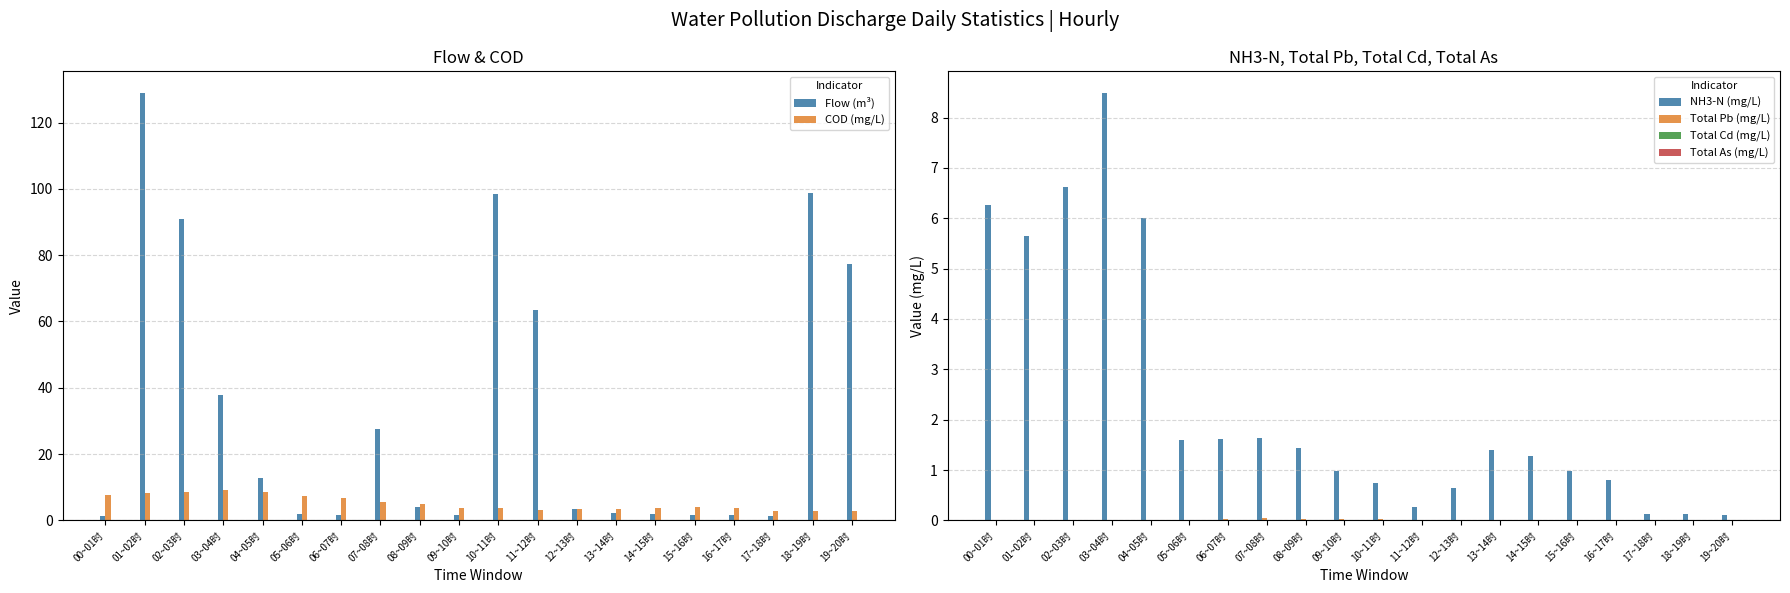

List the labels in order of NH3-N (mg/L) value, smallest first.

19~20时, 18~19时, 17~18时, 11~12时, 12~13时, 10~11时, 16~17时, 15~16时, 09~10时, 14~15时, 13~14时, 08~09时, 05~06时, 06~07时, 07~08时, 01~02时, 04~05时, 00~01时, 02~03时, 03~04时